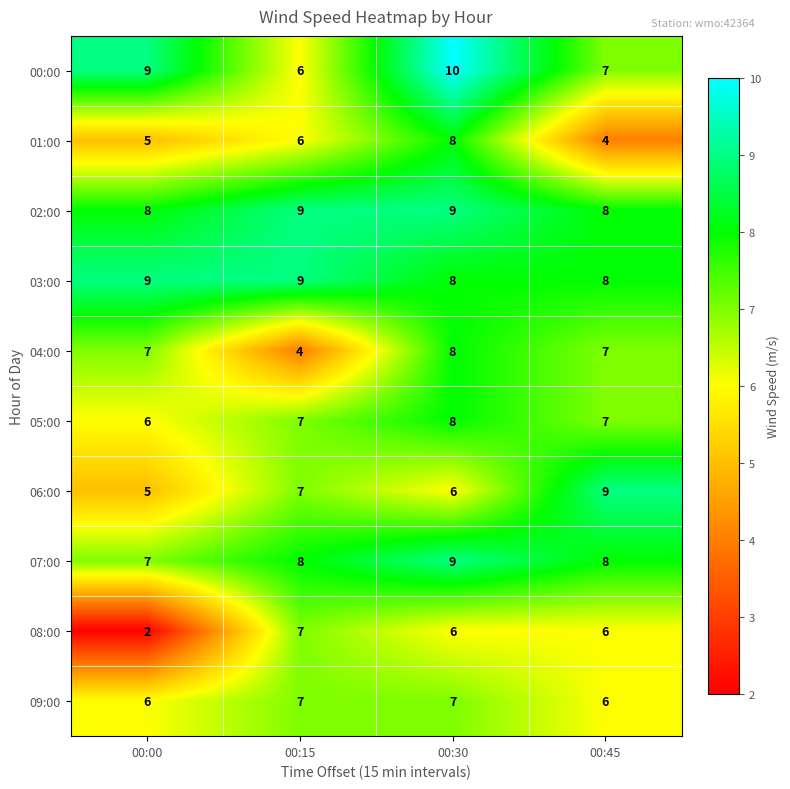

Between 00:15 and 00:45, which series saw the biggest shift?

04:00